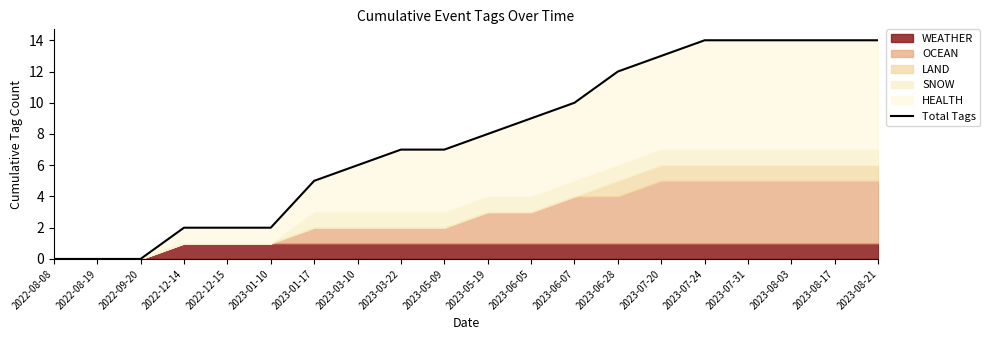

What is the value of the 15th point from the left?

13